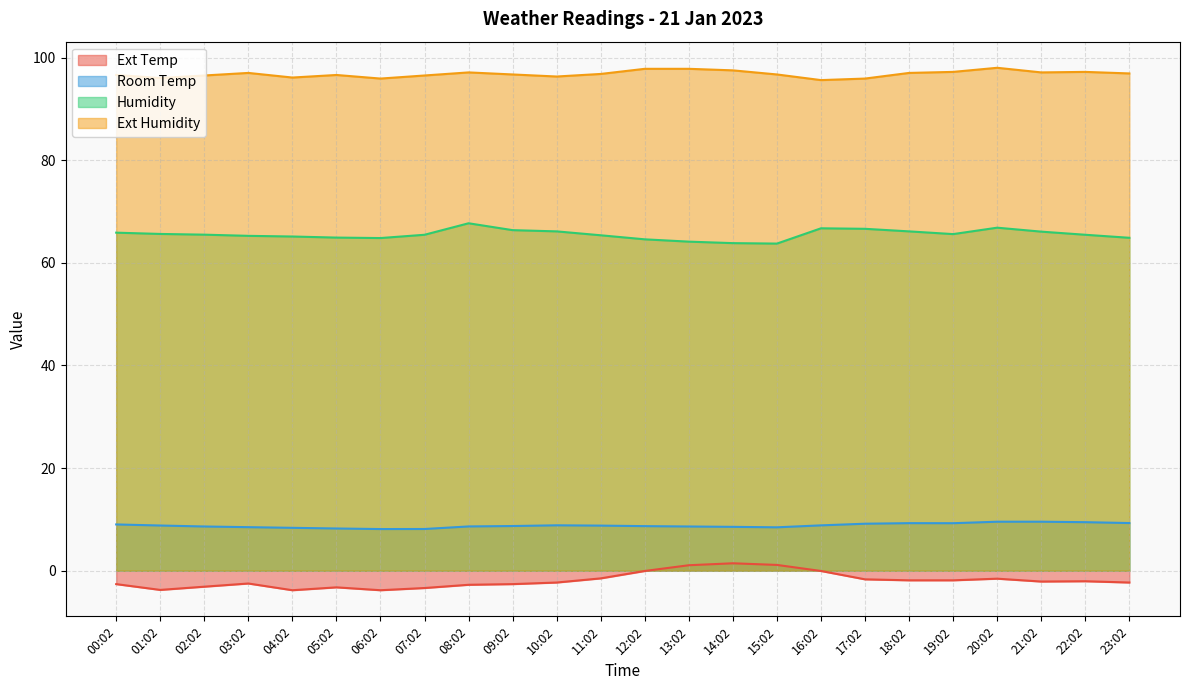

How many interior local valleys does the Room Temp series have?

3